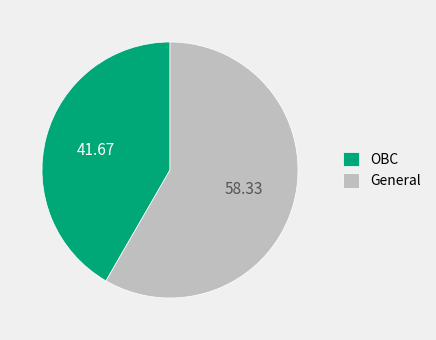

Which category has the biggest portion of the pie?

General